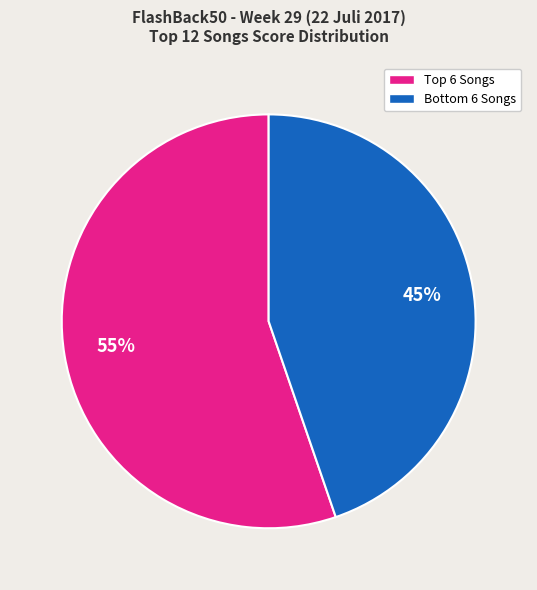

To the nearest percent, what is the average slice percentage?

50%